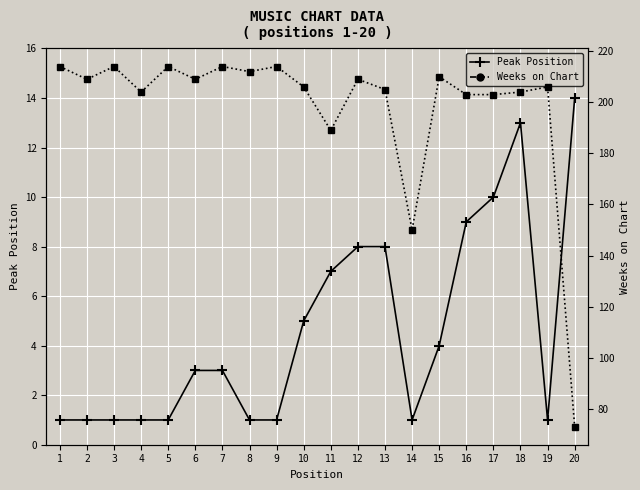

Which series has the widest spread of values?

Weeks on Chart